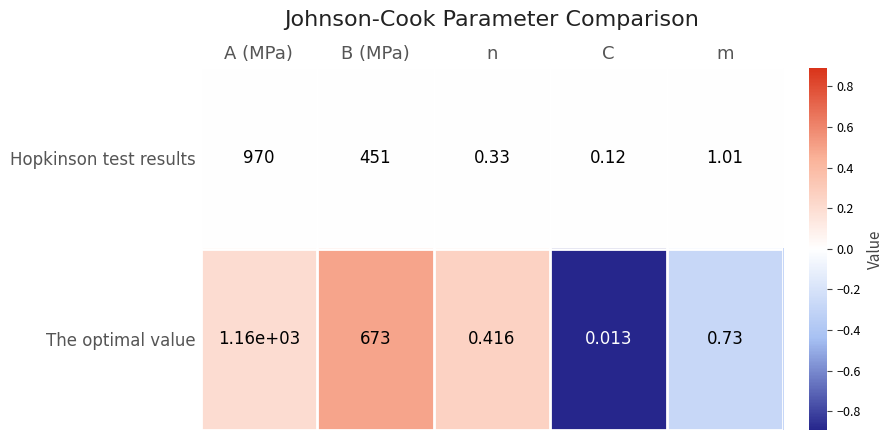

Between B (MPa) and m, which series saw the biggest shift?

The optimal value